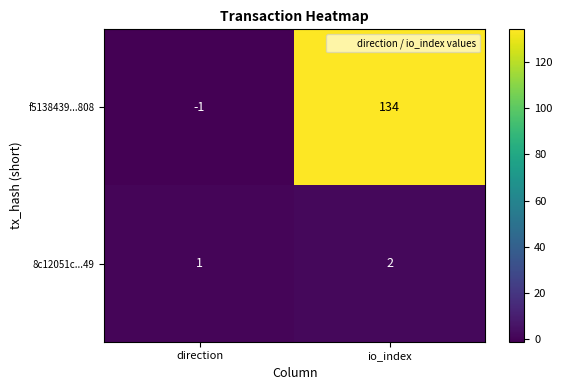

Reading left to right, transcribe all the data shown in this chart.

f5138439...808: direction=-1	io_index=134
8c12051c...49: direction=1	io_index=2